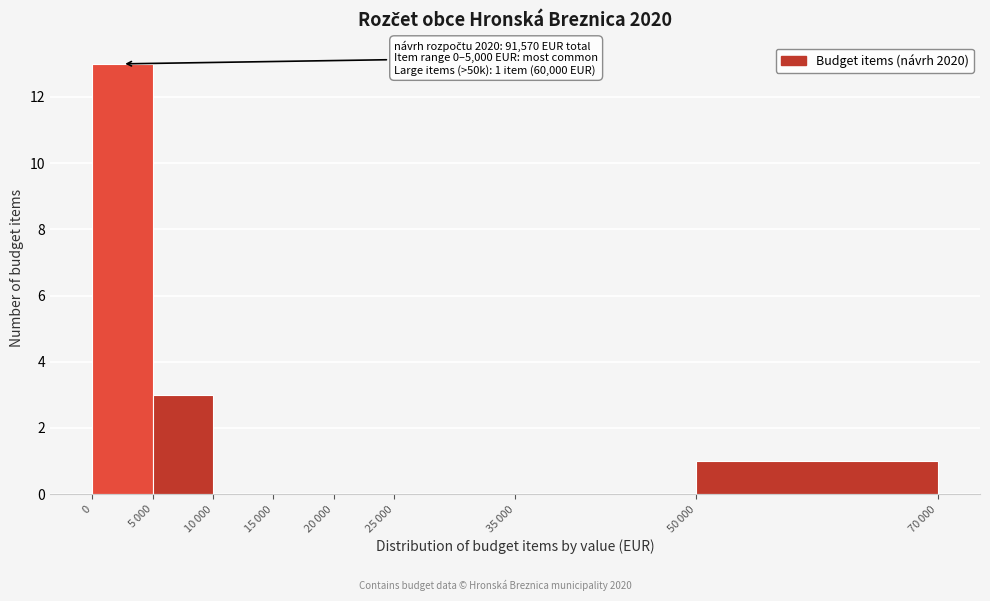

What is the sum of all values?

17